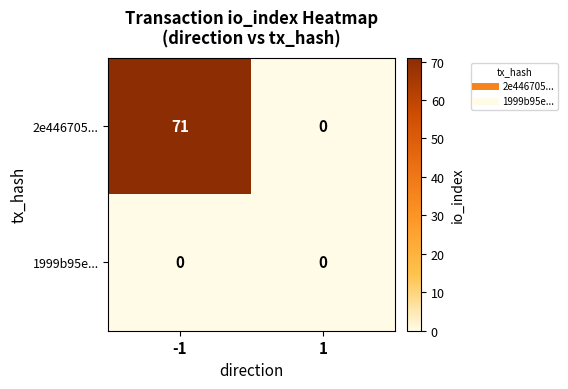

Reading left to right, transcribe all the data shown in this chart.

2e446705...: 71	0
1999b95e...: 0	0